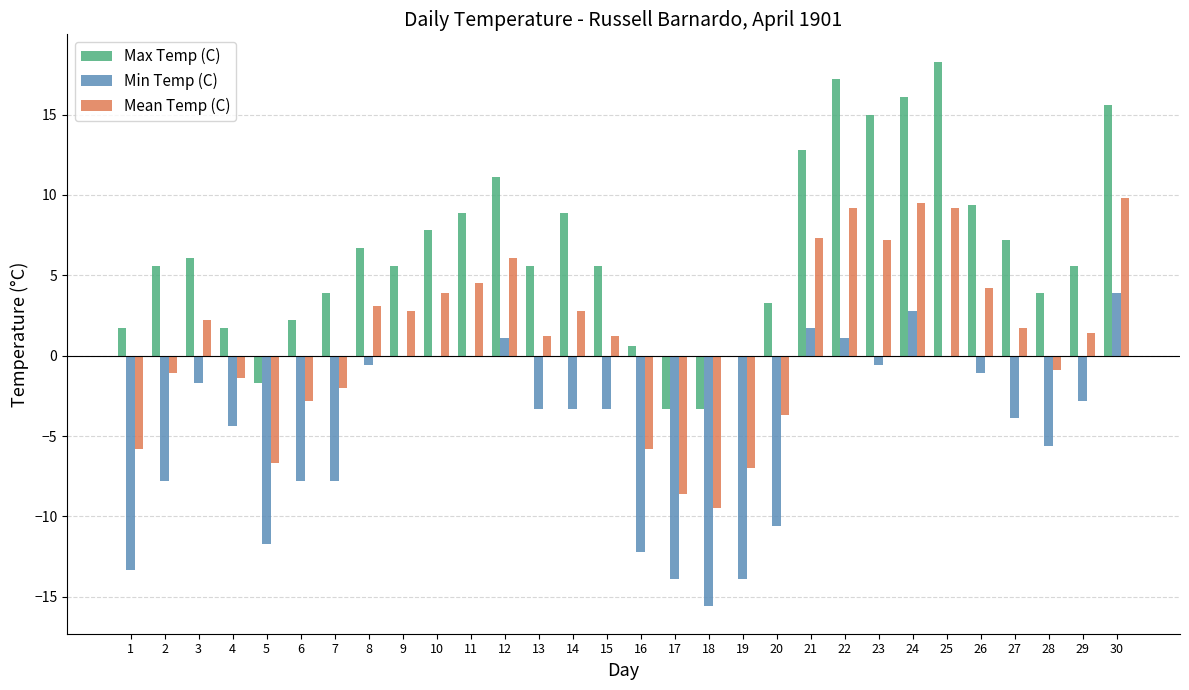

At which label does Max Temp (C) first exceed 5?

2